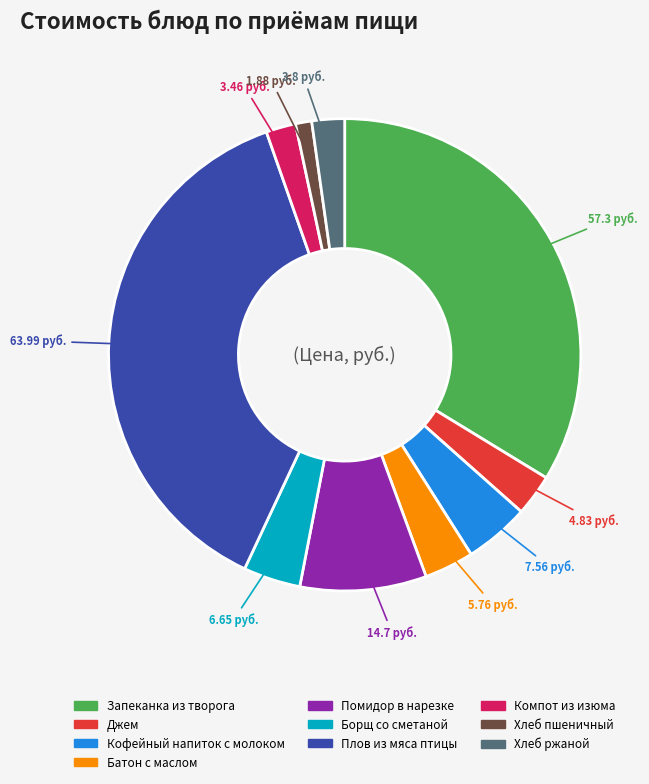

The Помидор в нарезке slice represents 15% of the pie. True or false?

False